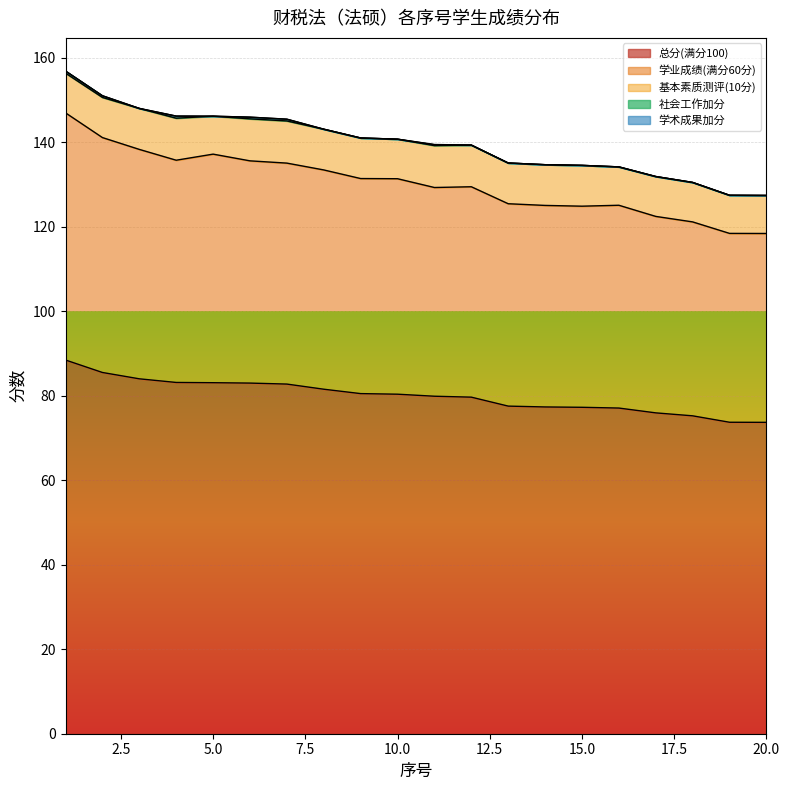

List the labels in order of 学术成果加分 value, largest first.

11, 7, 1, 2, 3, 4, 5, 6, 8, 9, 10, 12, 13, 14, 15, 16, 17, 18, 19, 20